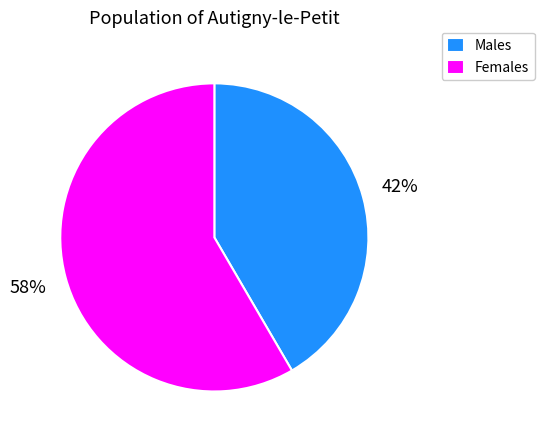

True or false: Females accounts for 52% of the total.

False